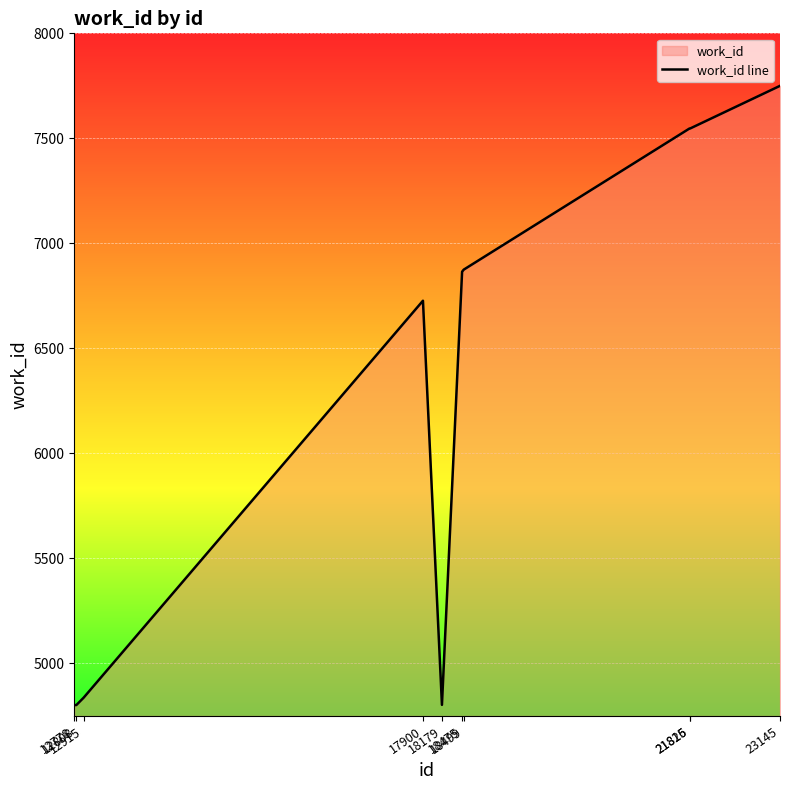

What is the difference between the values at 12808 and 21825?

2745